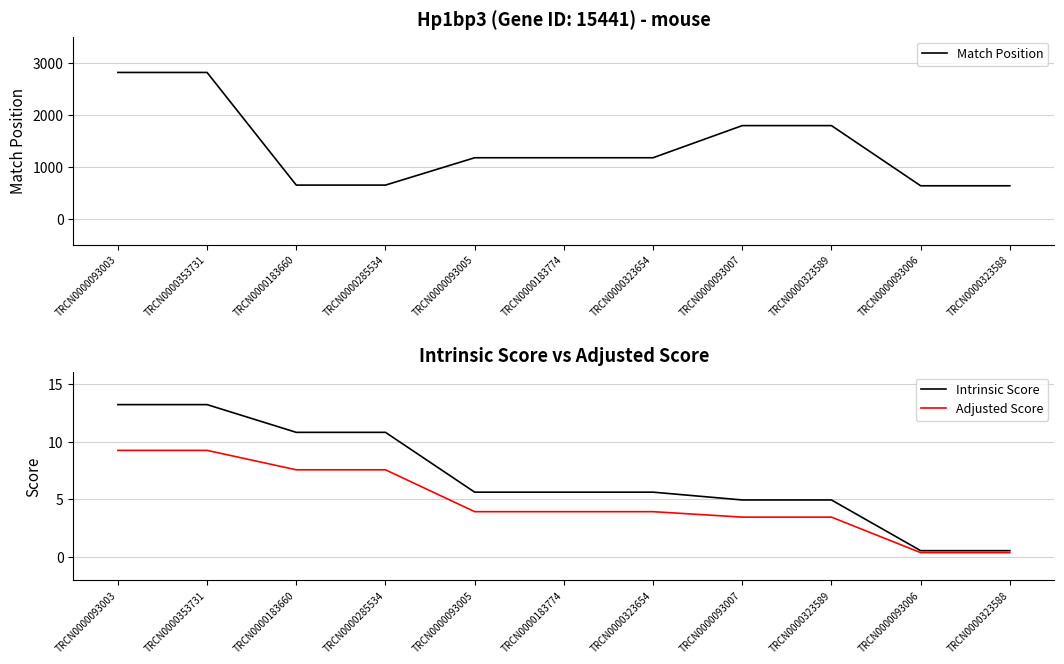

Reading right to left, list all the values displayed in this chart.

Match Position: 632.0	632.0	1789.0	1789.0	1171.0	1171.0	1171.0	645.0	645.0	2811.0	2811.0
Intrinsic Score: 0.6	0.6	5.0	5.0	5.6	5.6	5.6	10.8	10.8	13.2	13.2
Adjusted Score: 0.4	0.4	3.5	3.5	3.9	3.9	3.9	7.6	7.6	9.2	9.2